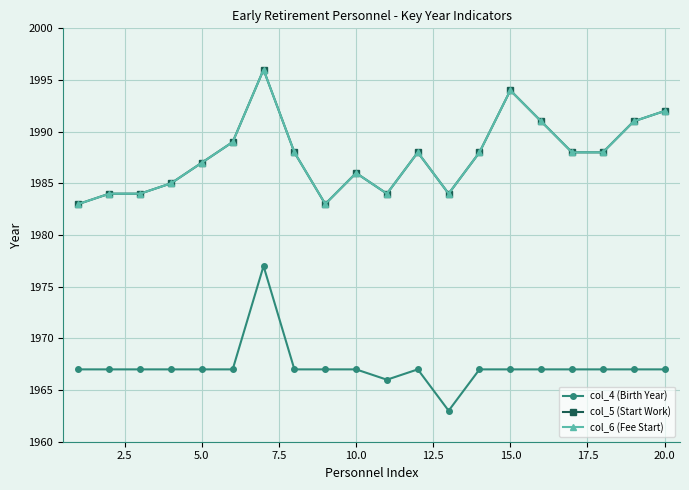

What is the sum of all col_6 (Fee Start) values?

39753